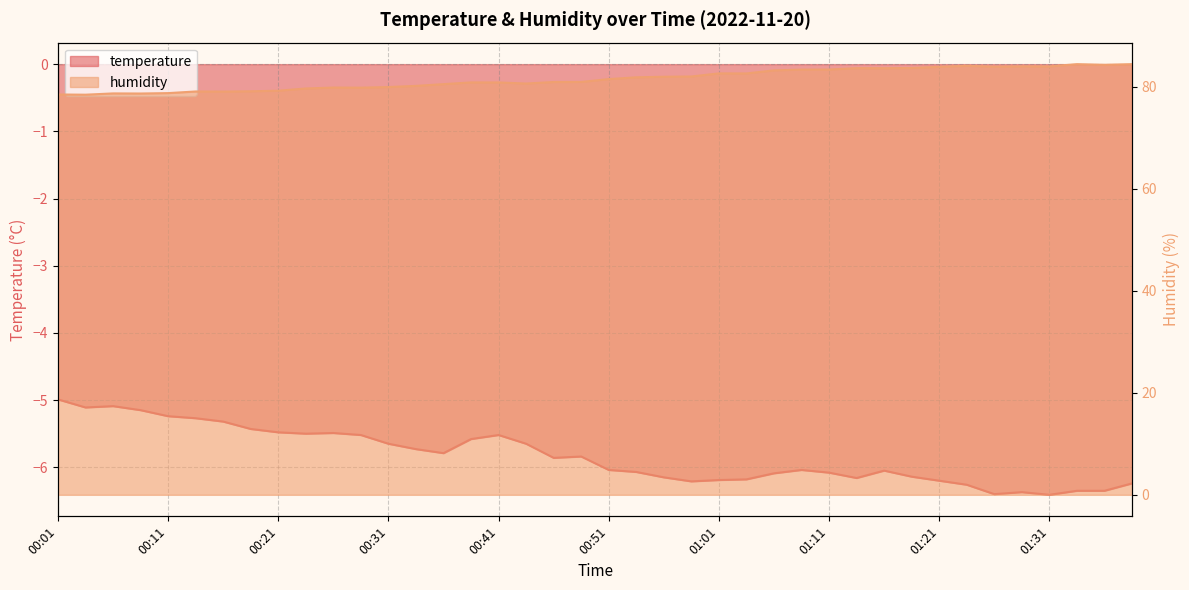

Which series has the largest total across all categories?

humidity